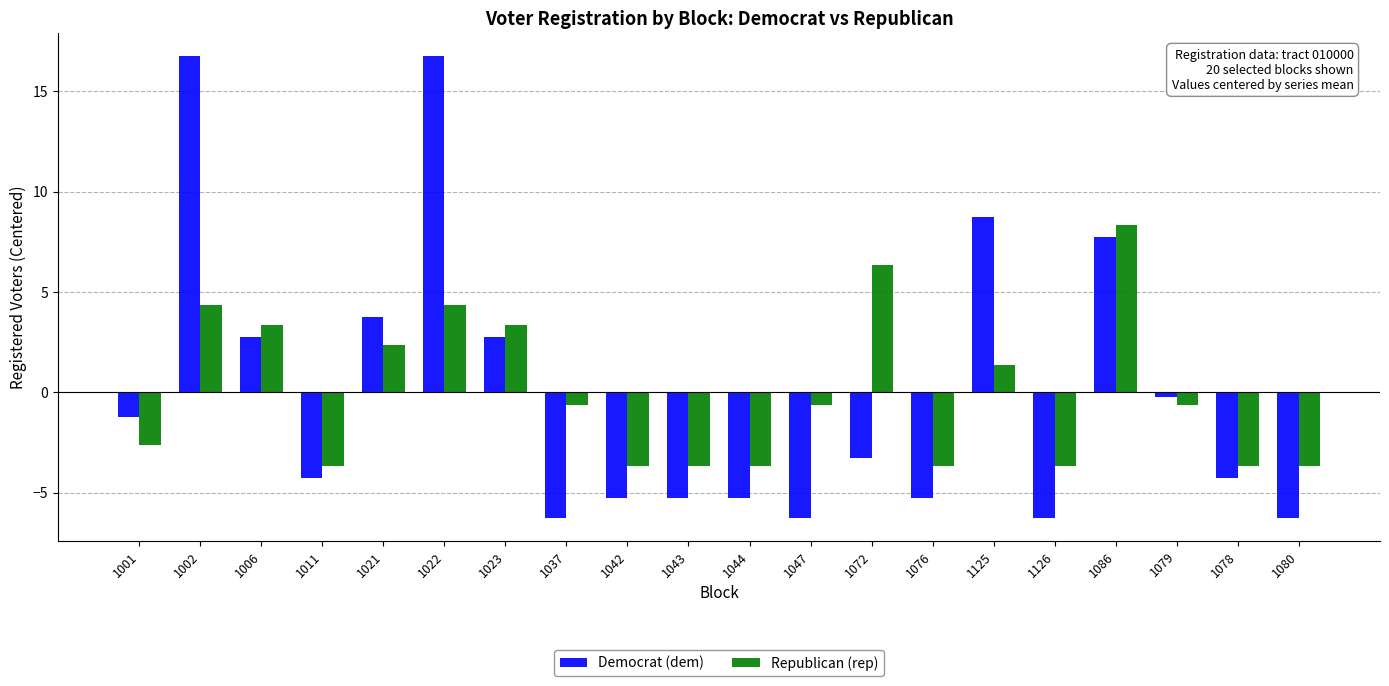

What are all the series names shown in the legend?

Democrat (dem), Republican (rep)